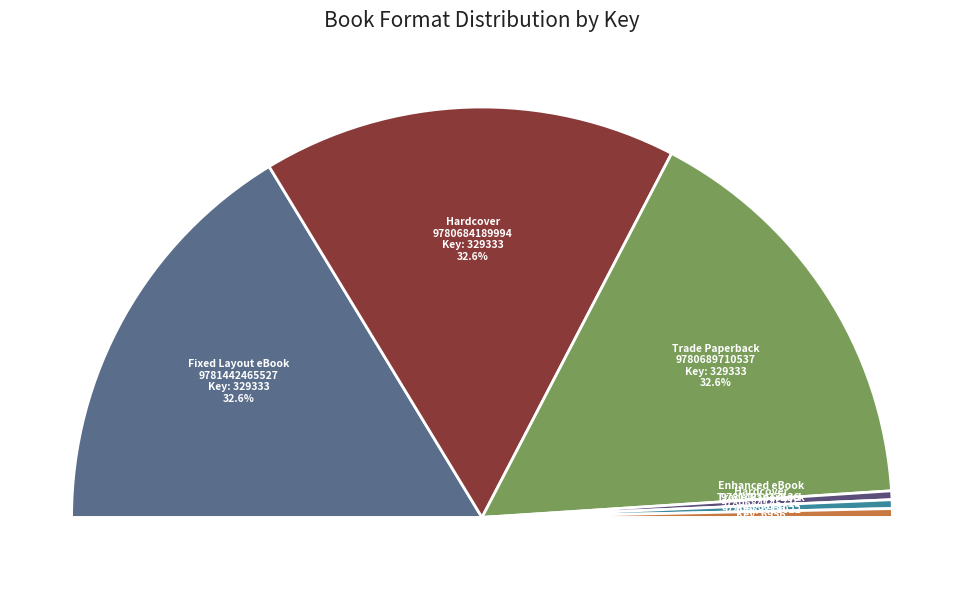

Rank the categories by value from highest to lowest.

9781442465527, 9780684189994, 9780689710537, 9781481417136, 9780684145716, 9780689711022